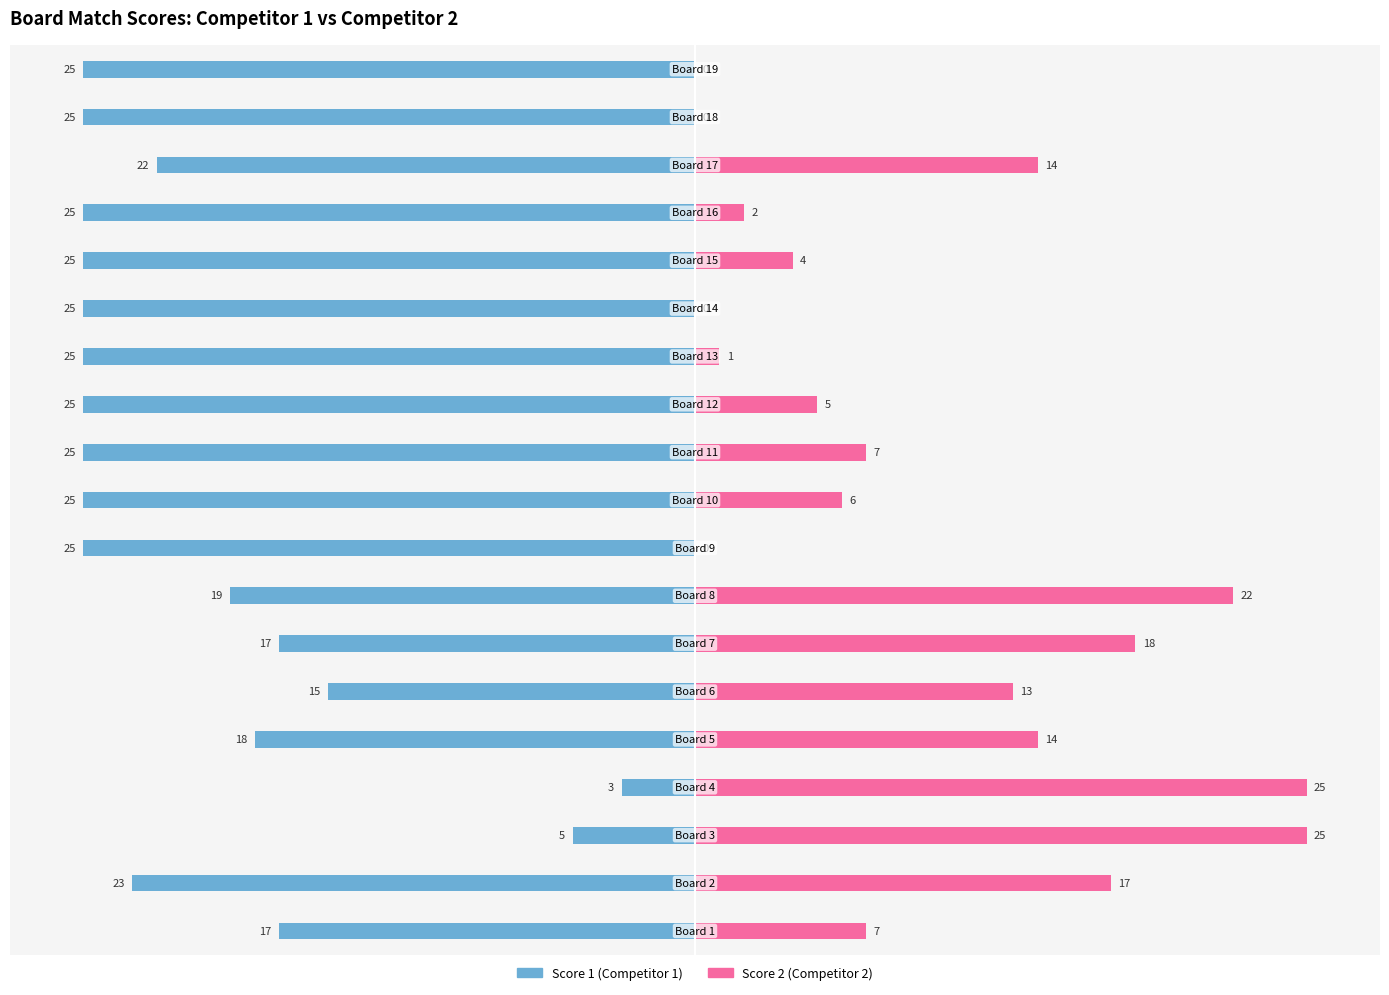

How many series are shown in this chart?

2